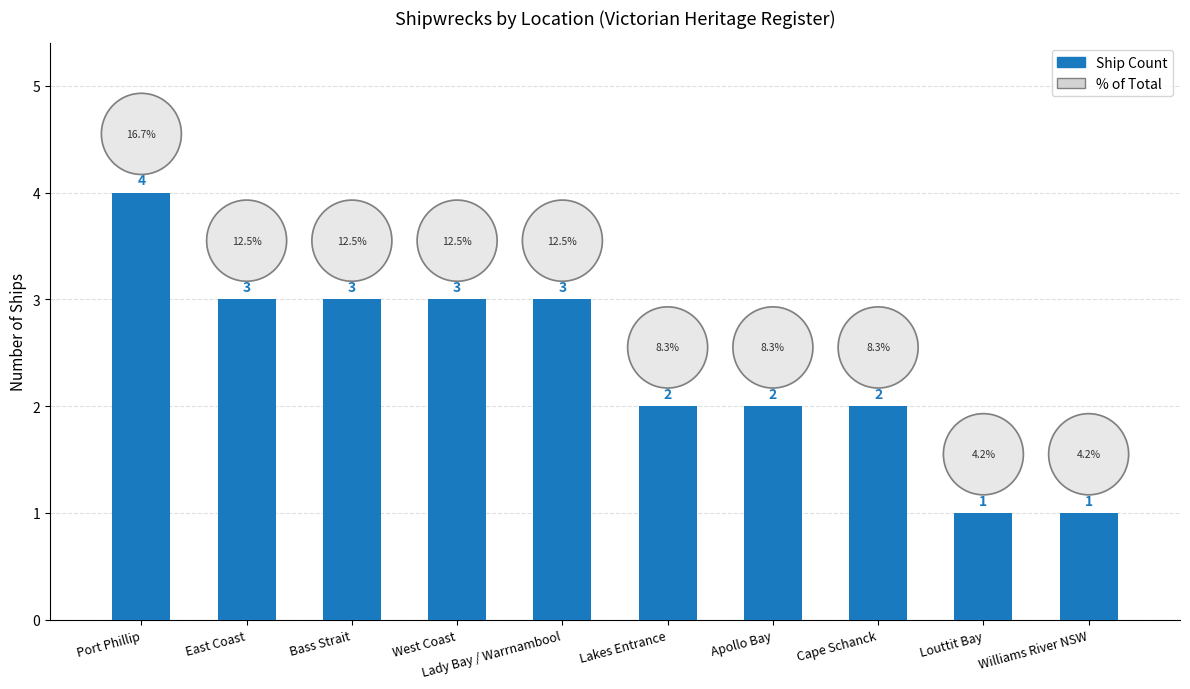

What is the label of the 8th bar from the left?

Cape Schanck